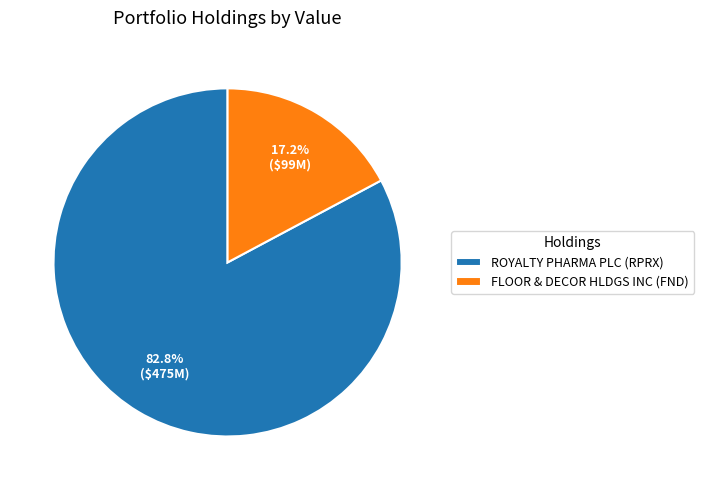

Which category accounts for the majority?

ROYALTY PHARMA PLC